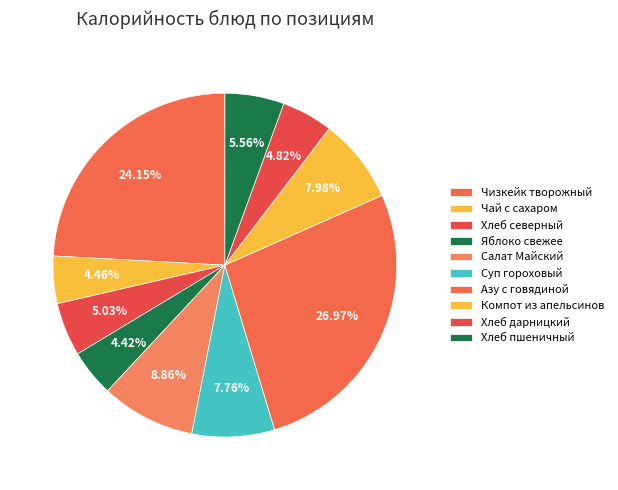

To the nearest percent, what portion does Хлеб северный represent?

5%